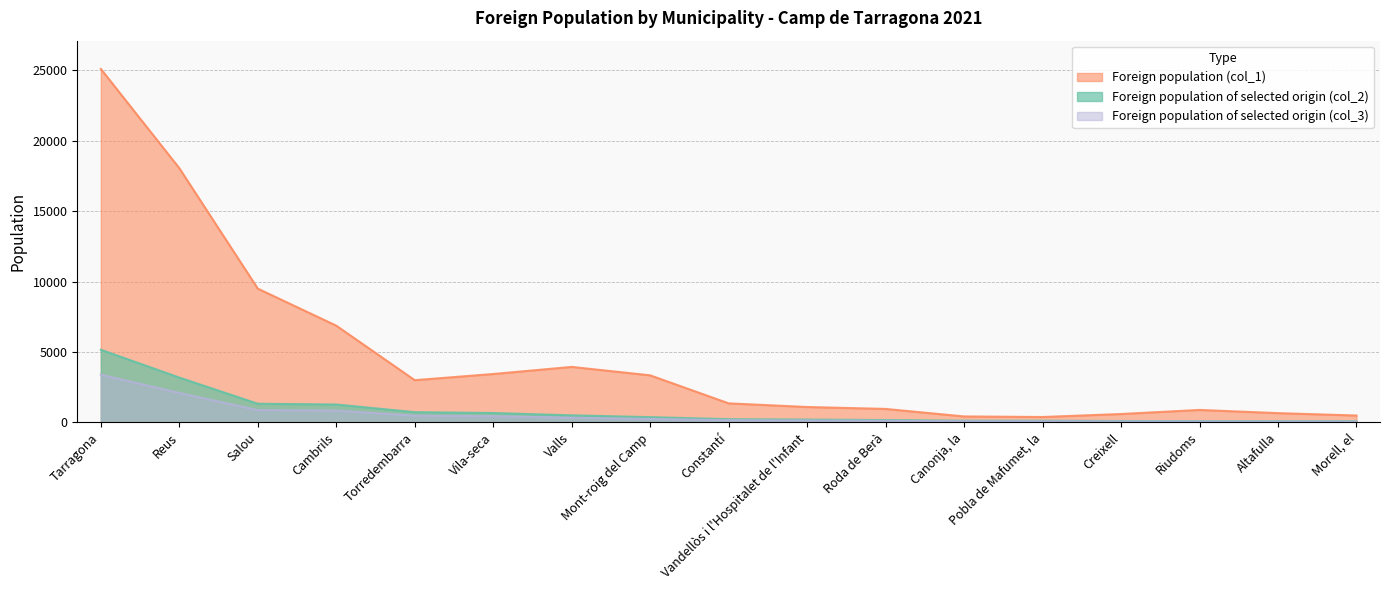

Which has a higher value, Tarragona or Roda de Berà?

Tarragona